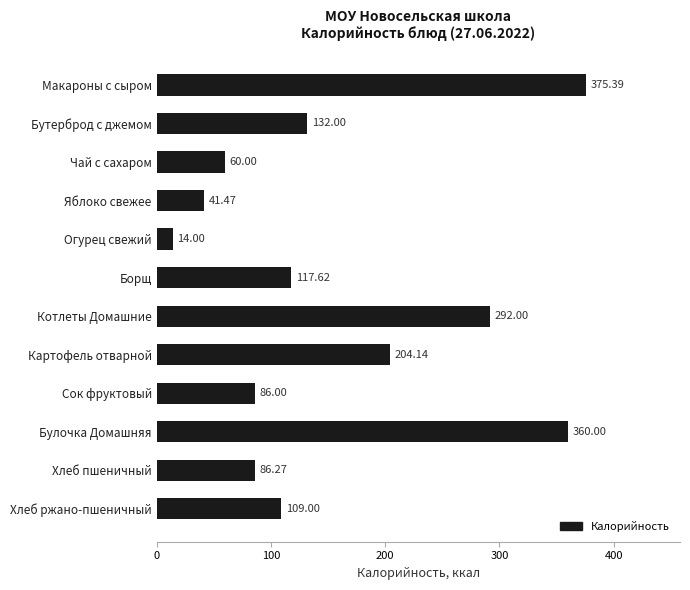

What is the change in value from Огурец свежий to Котлеты Домашние?

+278.0